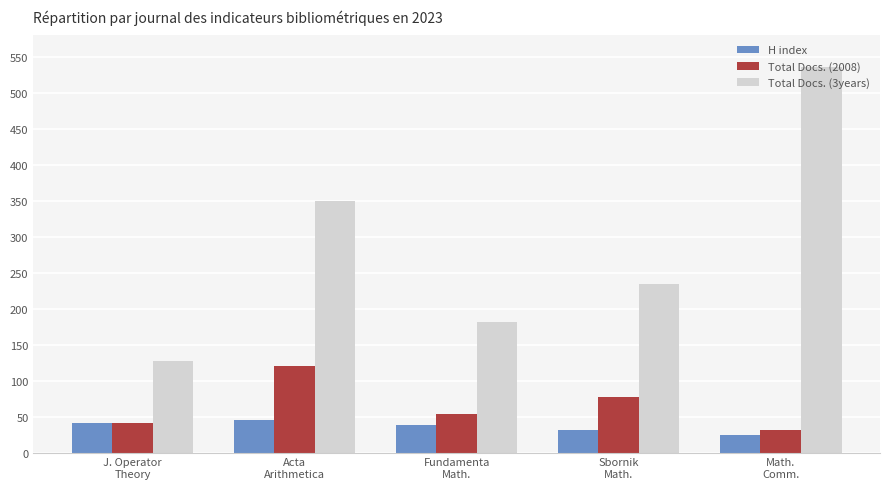

At which category does the chart reach its peak across all series?

Math.
Comm.